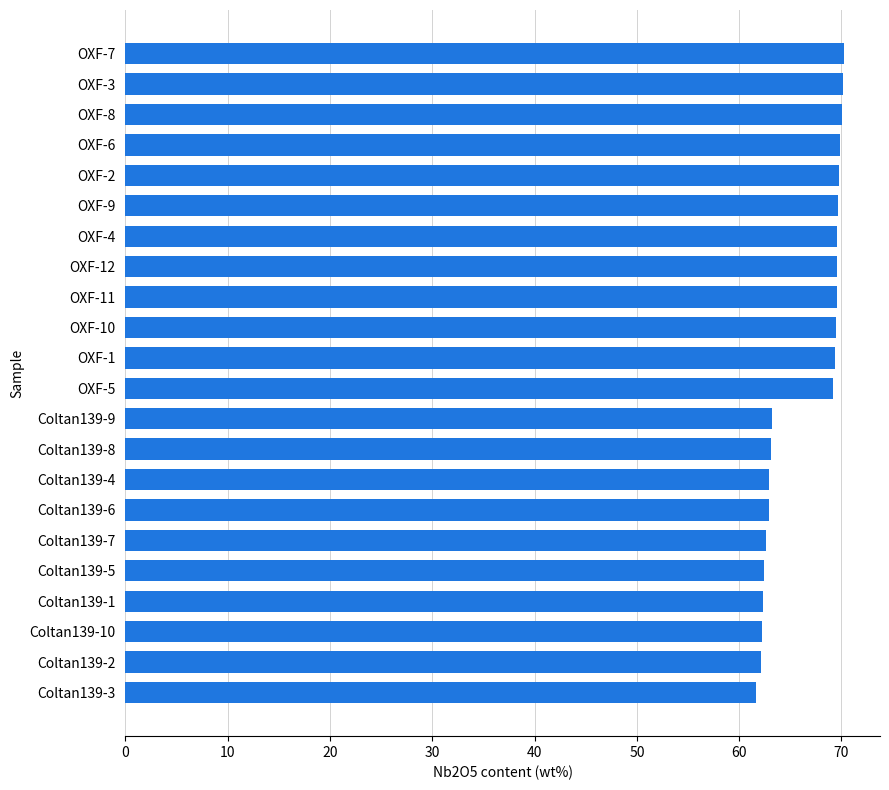

What is the ratio of the value at OXF-4 to the value at OXF-9?

1.0